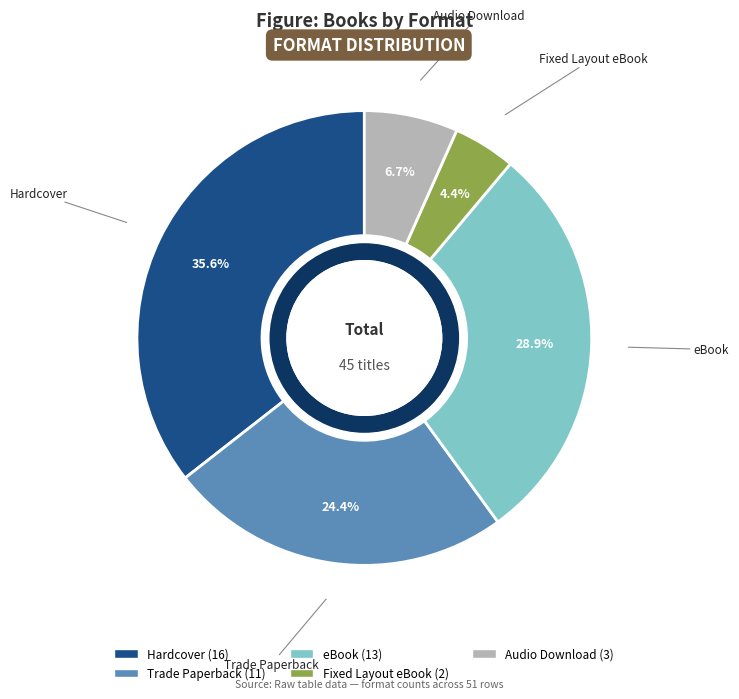

What is the largest slice in the pie chart?

Hardcover